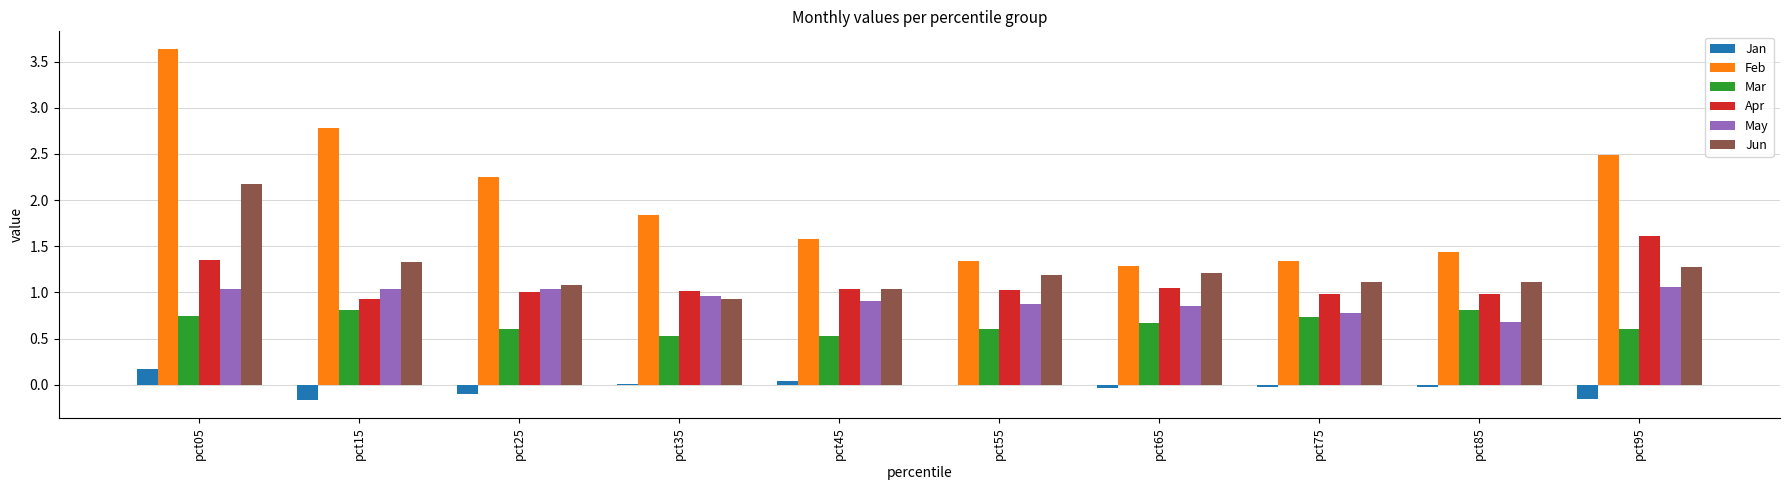

What is the approximate value of Mar at pct95?

0.6